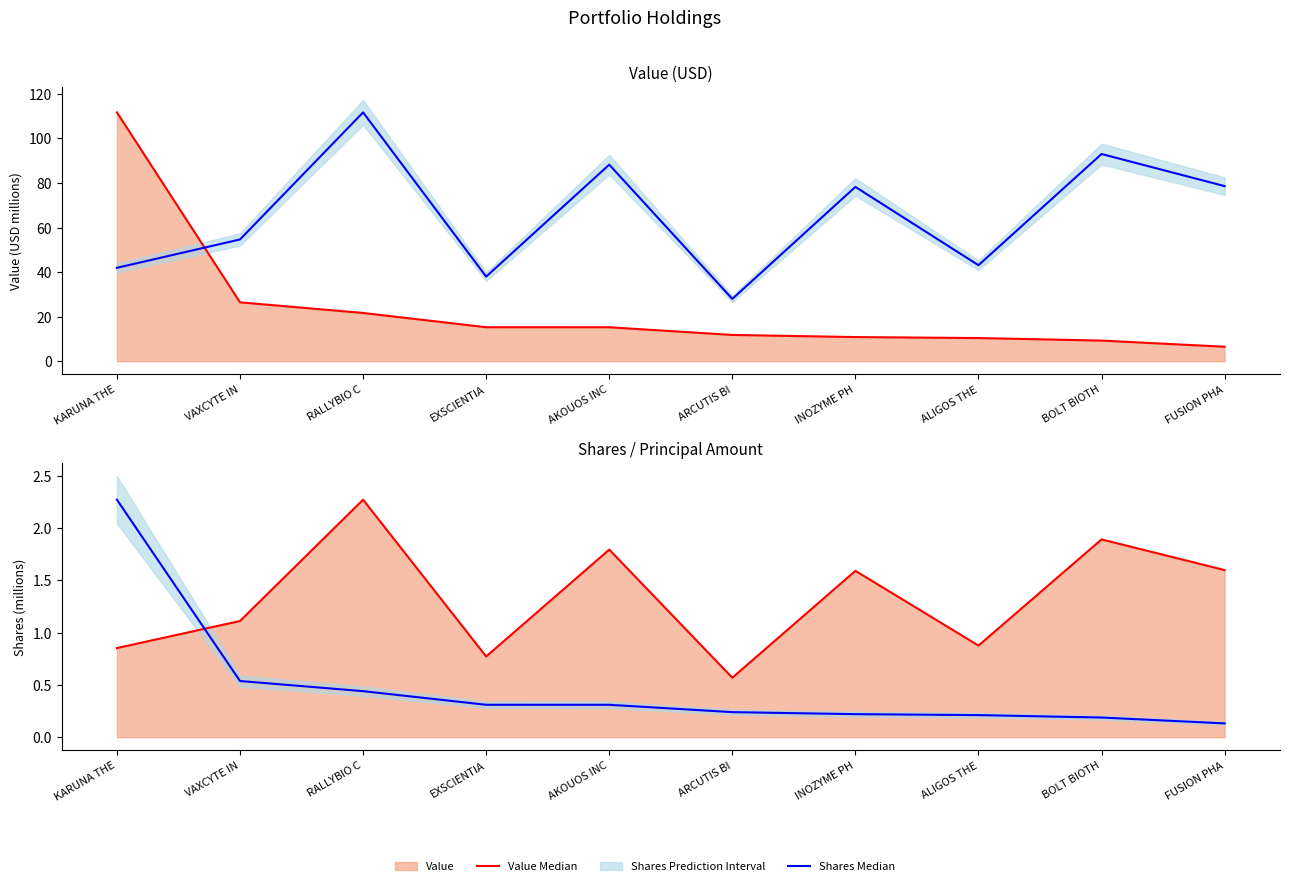

How many distinct data groups are displayed?

4